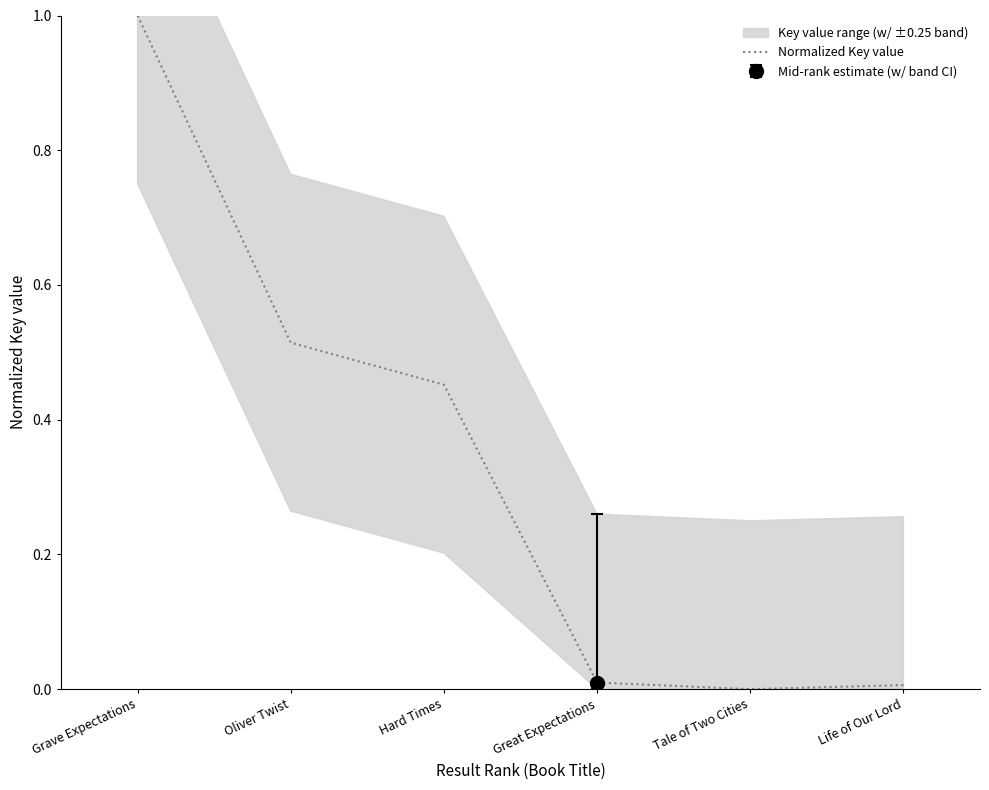

Rank the categories by value from highest to lowest.

Grave Expectations, Oliver Twist, Hard Times, Great Expectations, Life of Our Lord, Tale of Two Cities